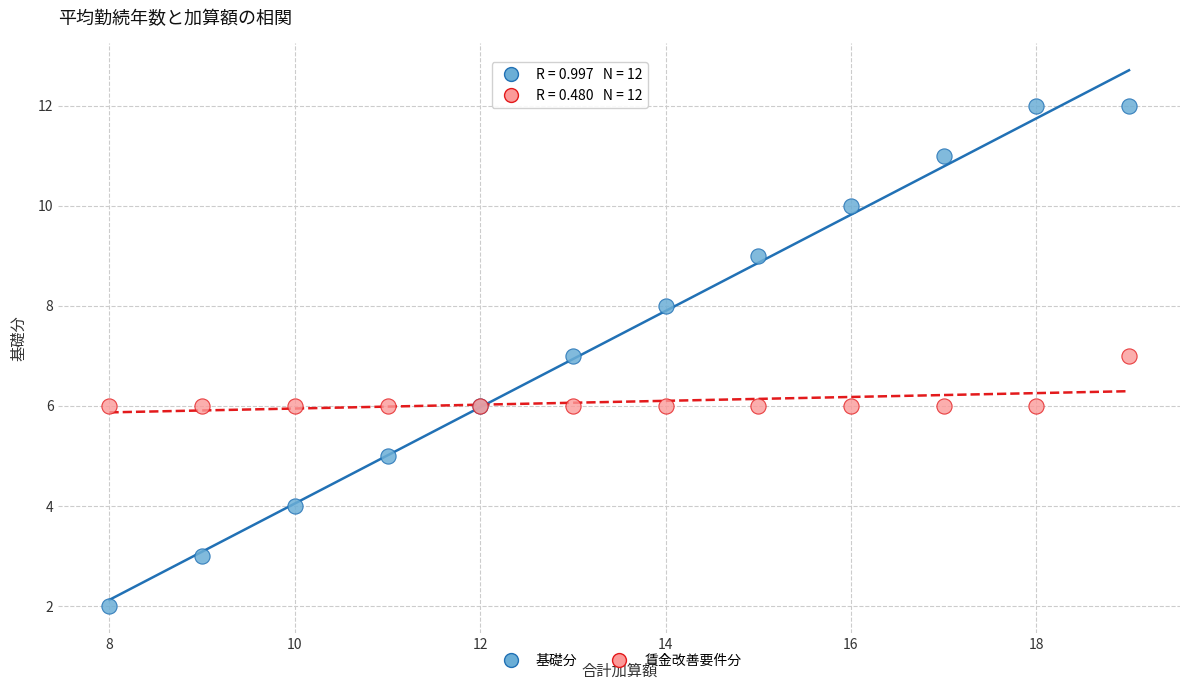

Which series has the largest Y range (max minus min)?

基礎分